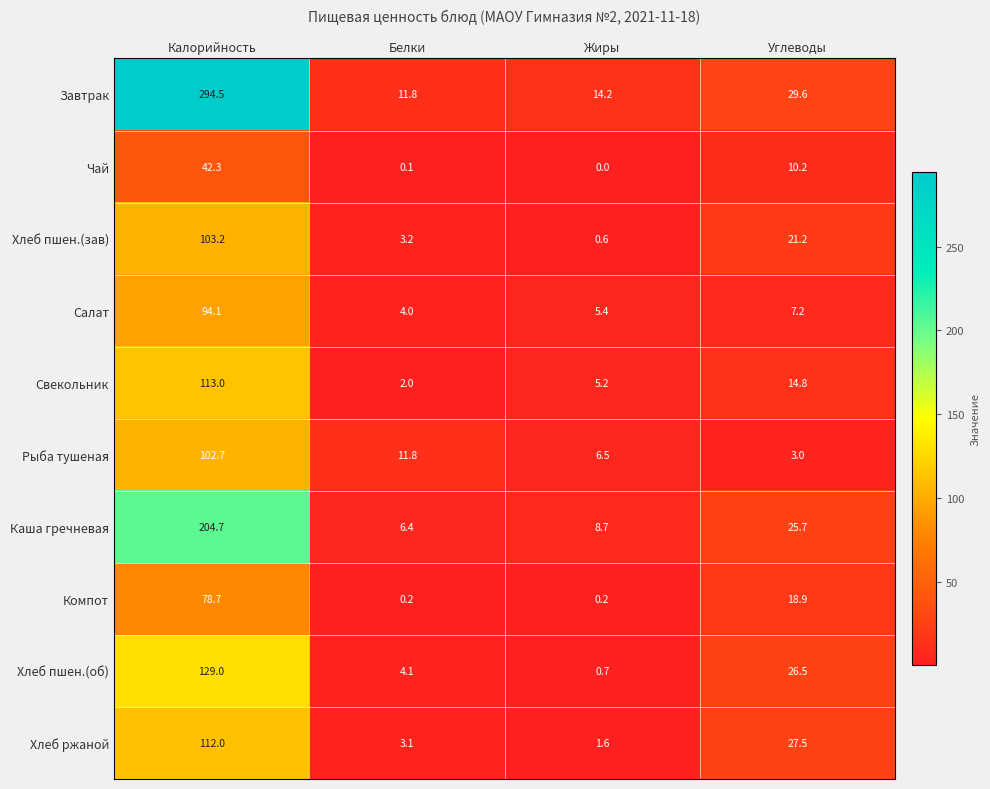

Rank the series at Калорийность from lowest to highest value.

Чай, Компот, Салат, Рыба тушеная, Хлеб пшен.(зав), Хлеб ржаной, Свекольник, Хлеб пшен.(об), Каша гречневая, Завтрак